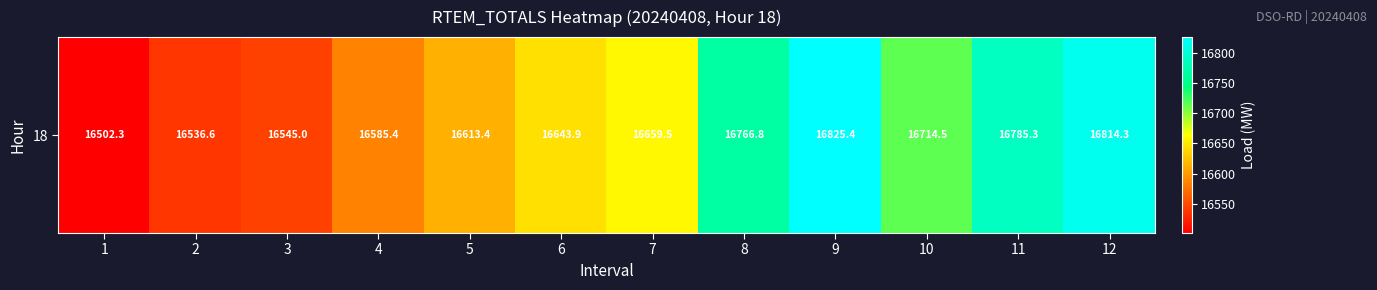

What is the difference between the maximum and minimum values?

323.1